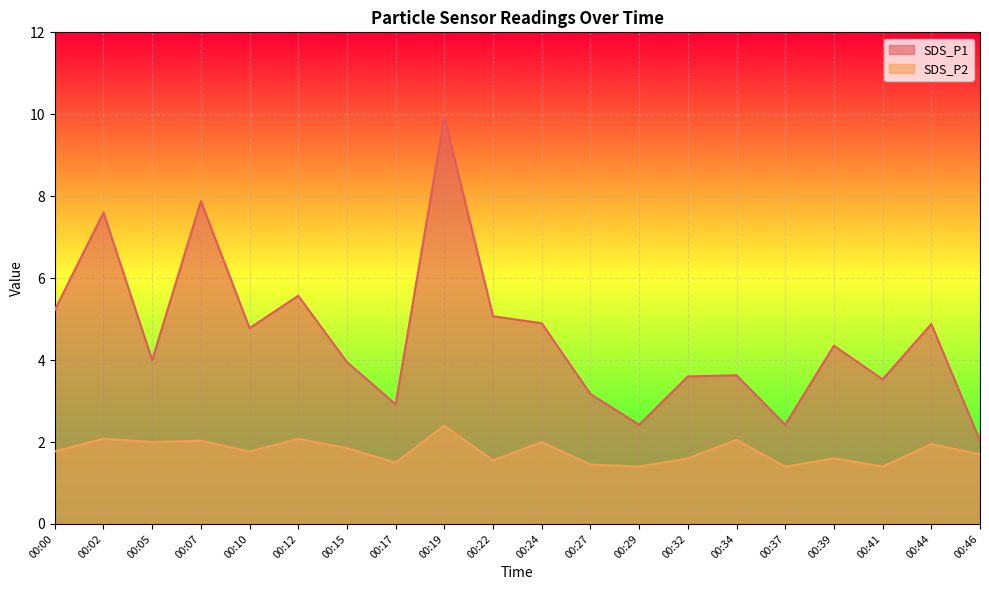

What is the difference between the maximum and minimum values in the SDS_P2 series?

1.0